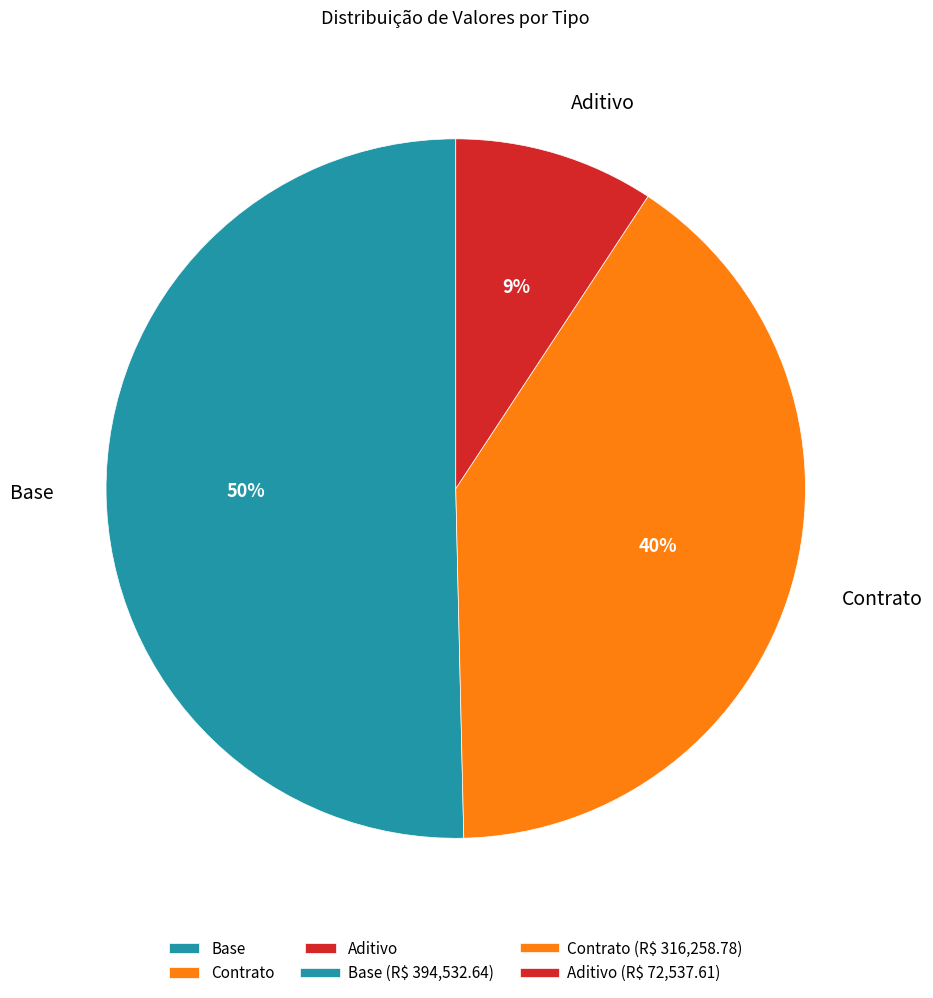

How many slices are in this pie chart?

3